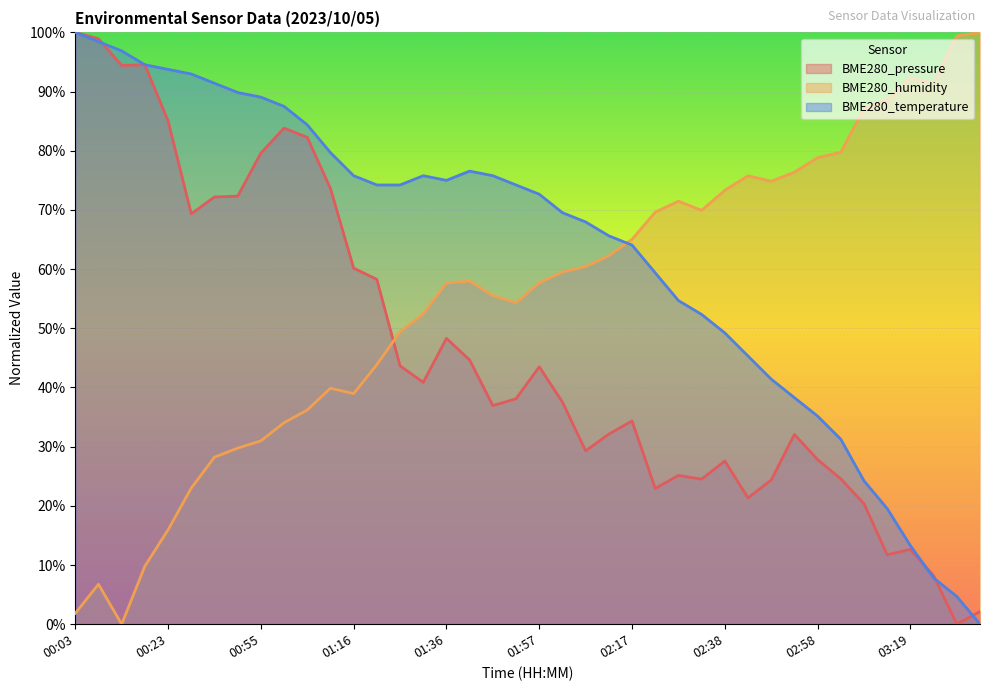

What are all the series names shown in the legend?

BME280_pressure, BME280_humidity, BME280_temperature